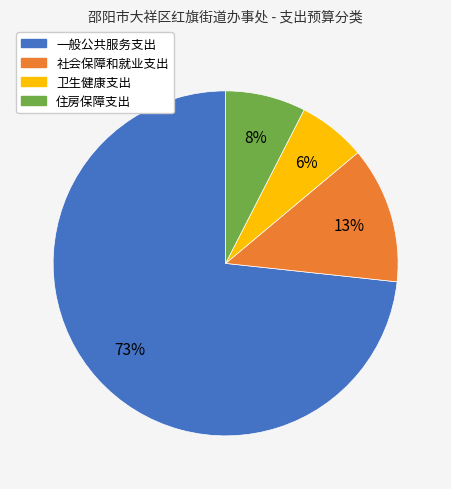

Is it true that 社会保障和就业支出 is 1% of the pie?

False